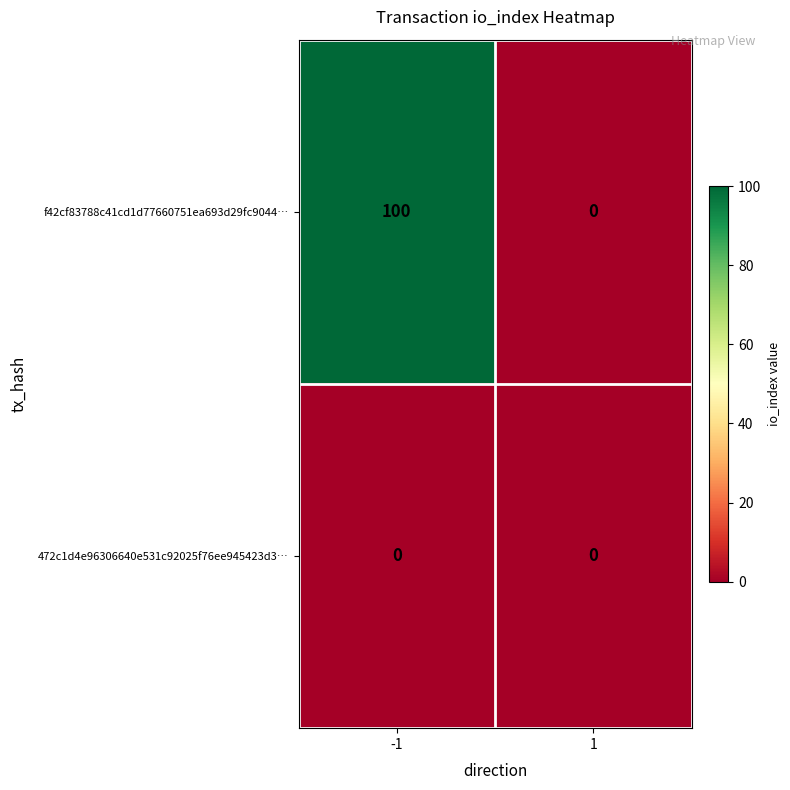

What is the total value across all series at -1?

100